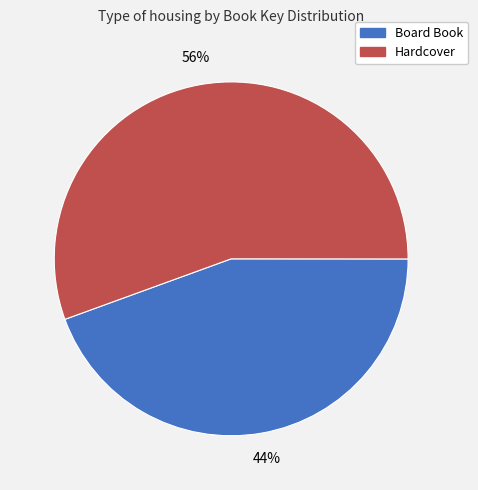

Count the number of slices in the pie.

2